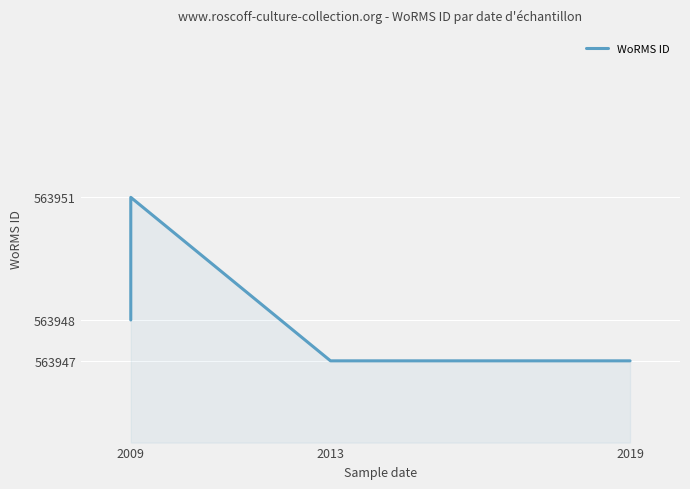

What position from the left is 2019?

3